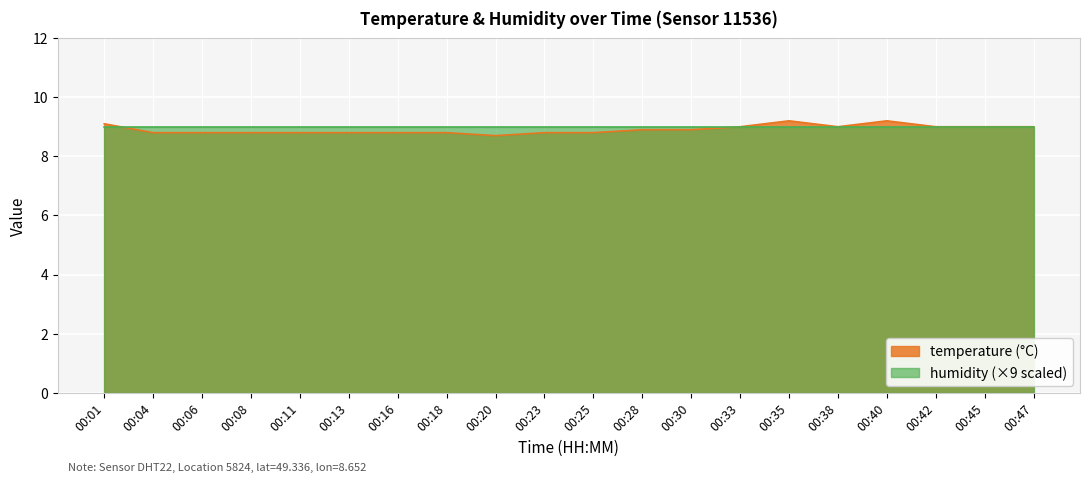

Count the values in the range 8 to 9.

17